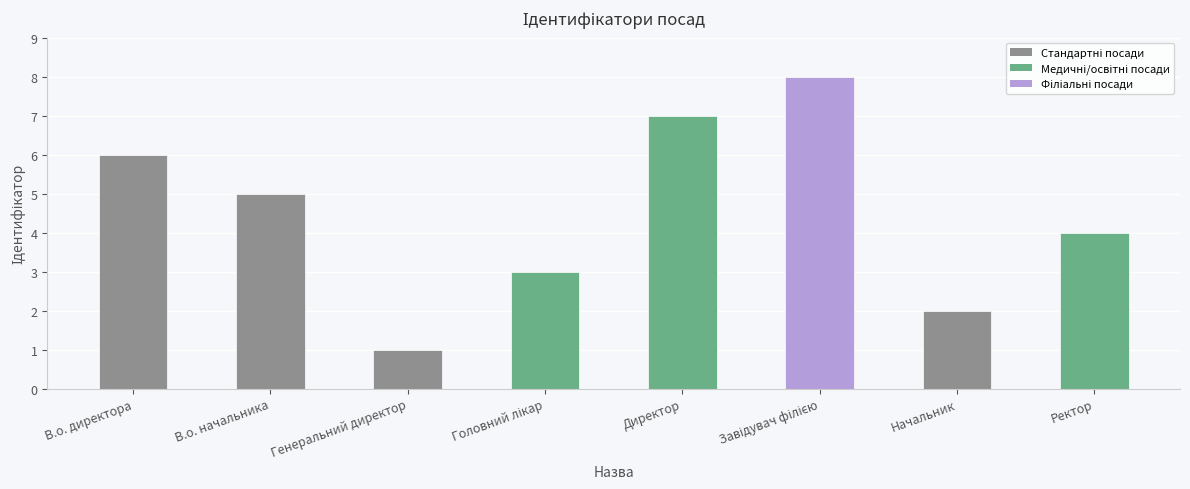

Count the number of data series in this chart.

1